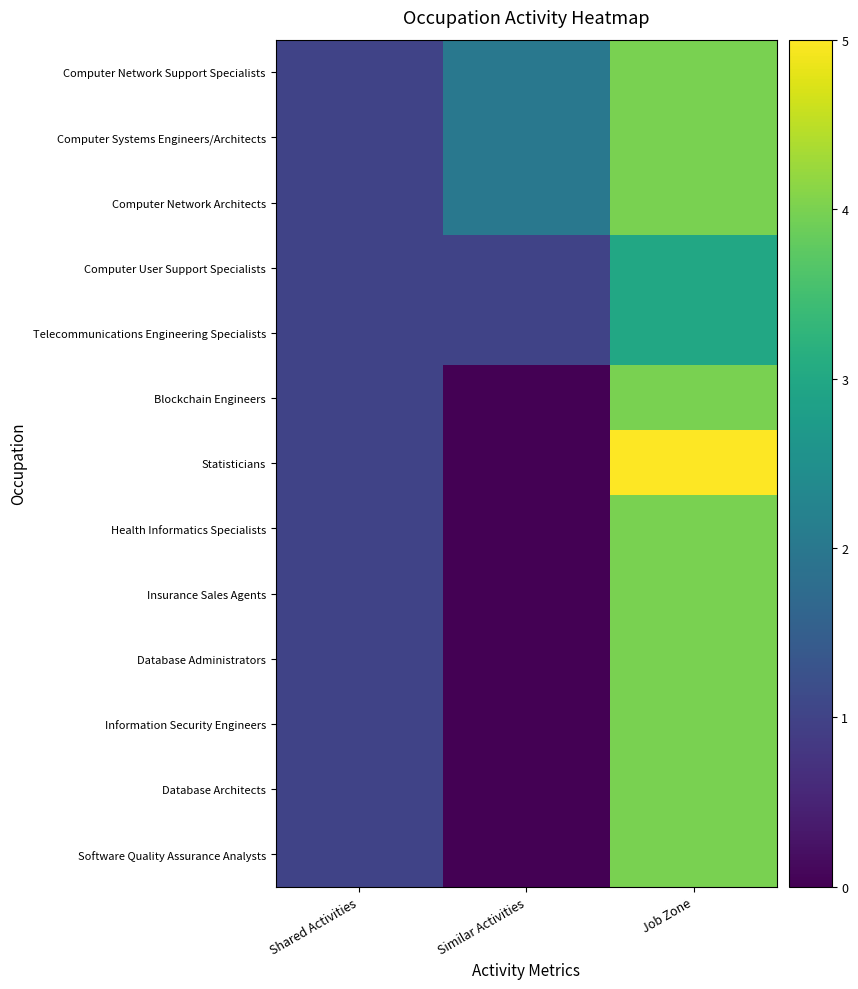

What is the total value across all series at Shared Activities?

13